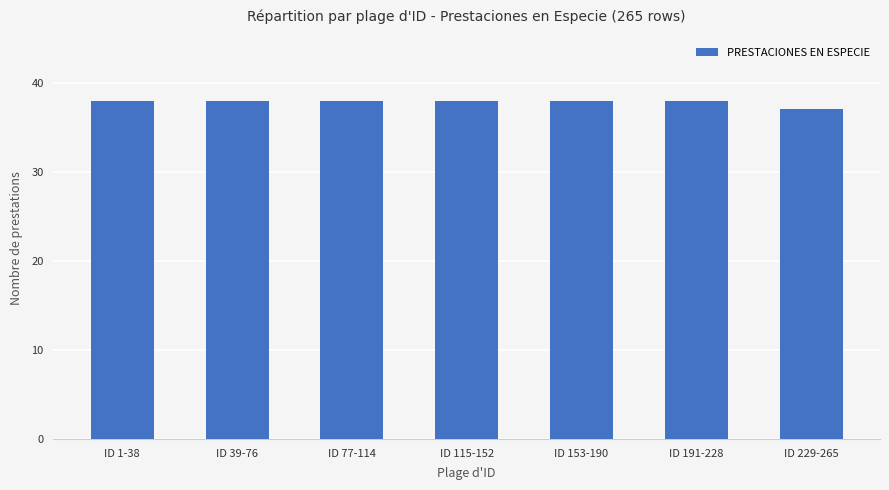

Is it true that the value at ID 153-190 is 9?

False